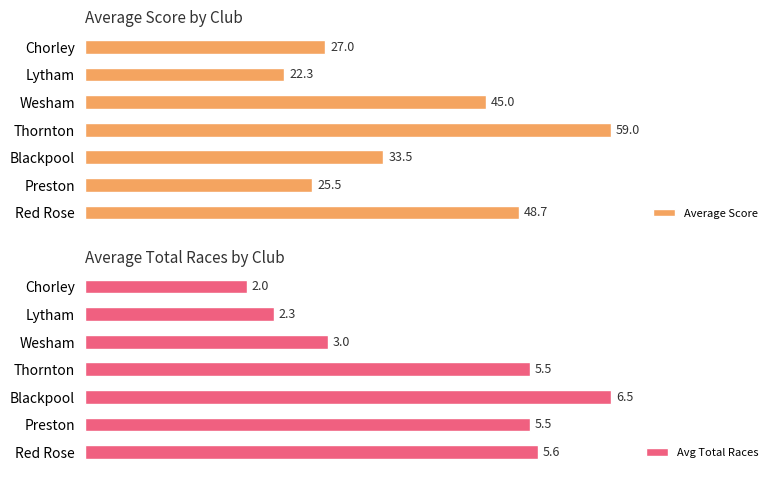

Where is Average Score nearest to the value 40?

Wesham